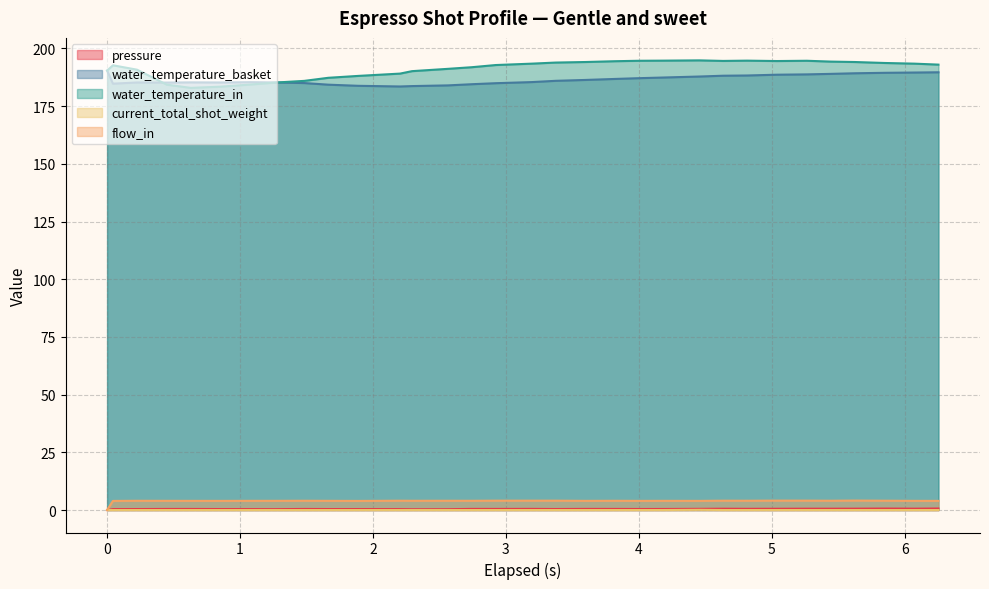

Is it true that water_temperature_basket equals 78.3 at 1.664?

False